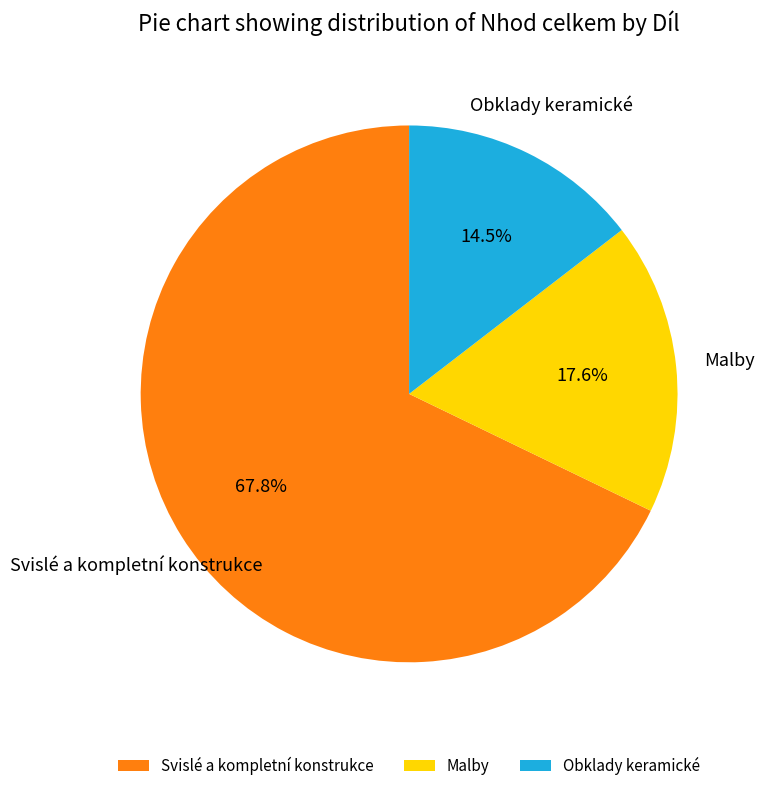

Which category accounts for the majority?

Svislé a kompletní konstrukce